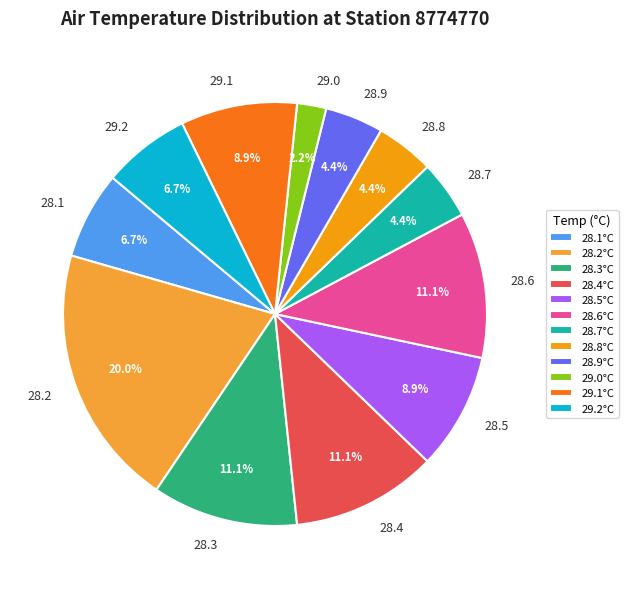

What percentage is NOT represented by 28.4°C?

88.9%